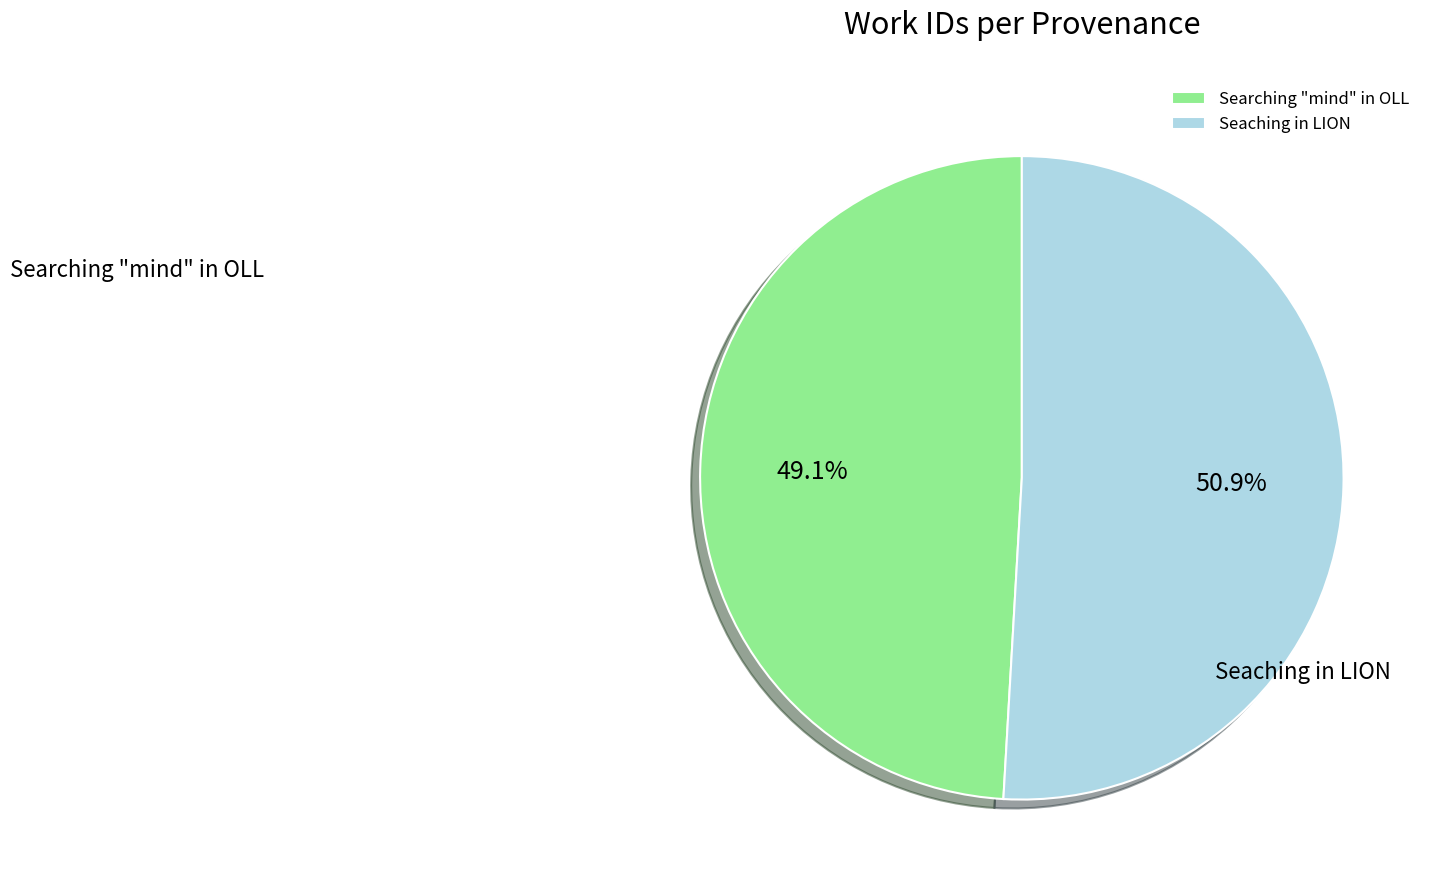

To the nearest percent, what portion does Searching "mind" in OLL represent?

49%